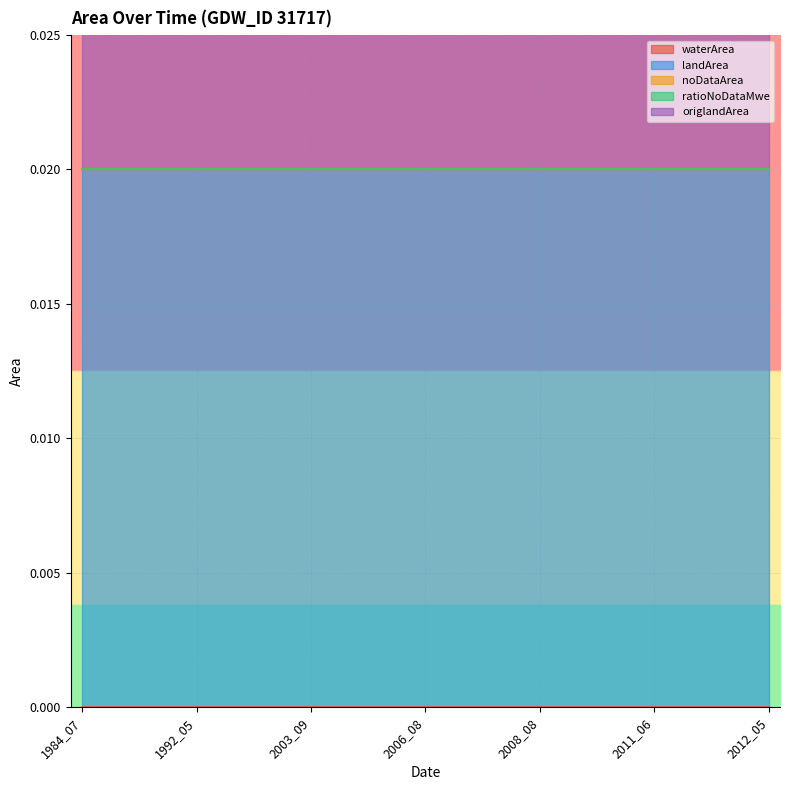

True or false: ratioNoDataMwe has a value of 0.0 at 2006_07.

True